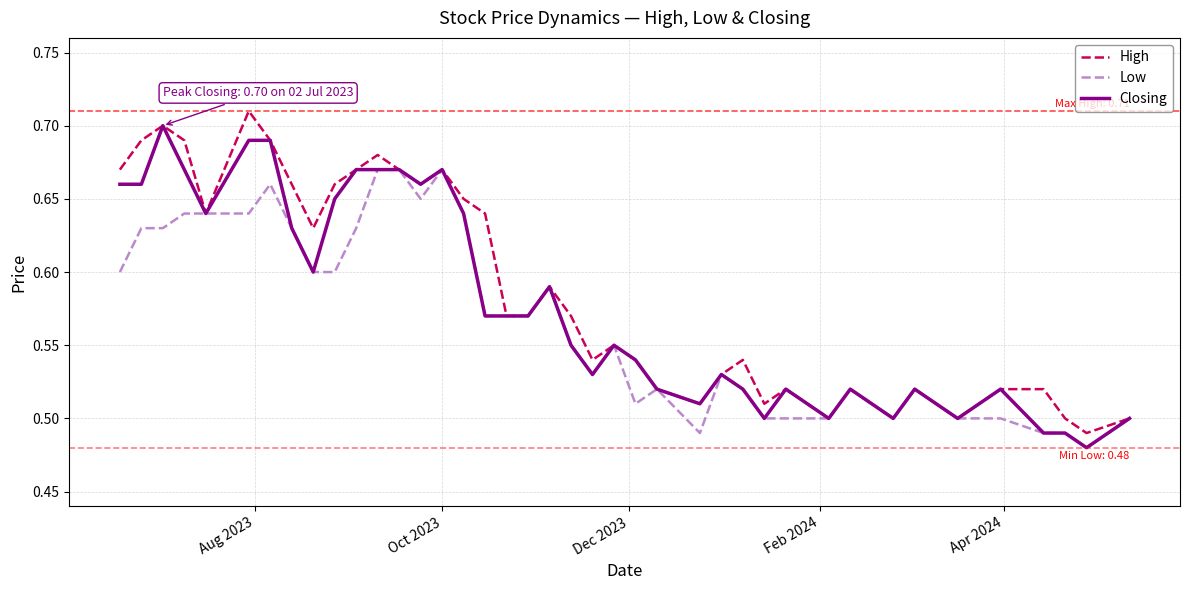

Reading left to right, transcribe all the data shown in this chart.

High: 0.7	0.7	0.7	0.7	0.6	0.7	0.7	0.7	0.6	0.7	0.7	0.7	0.7	0.7	0.7	0.7	0.6	0.6	0.6	0.6	0.6	0.5	0.6	0.5	0.5	0.5	0.5	0.5	0.5	0.5	0.5	0.5	0.5	0.5	0.5	0.5	0.5	0.5	0.5	0.5
Low: 0.6	0.6	0.6	0.6	0.6	0.6	0.7	0.6	0.6	0.6	0.6	0.7	0.7	0.7	0.7	0.6	0.6	0.6	0.6	0.6	0.6	0.5	0.6	0.5	0.5	0.5	0.5	0.5	0.5	0.5	0.5	0.5	0.5	0.5	0.5	0.5	0.5	0.5	0.5	0.5
Closing: 0.7	0.7	0.7	0.7	0.6	0.7	0.7	0.6	0.6	0.7	0.7	0.7	0.7	0.7	0.7	0.6	0.6	0.6	0.6	0.6	0.6	0.5	0.6	0.5	0.5	0.5	0.5	0.5	0.5	0.5	0.5	0.5	0.5	0.5	0.5	0.5	0.5	0.5	0.5	0.5